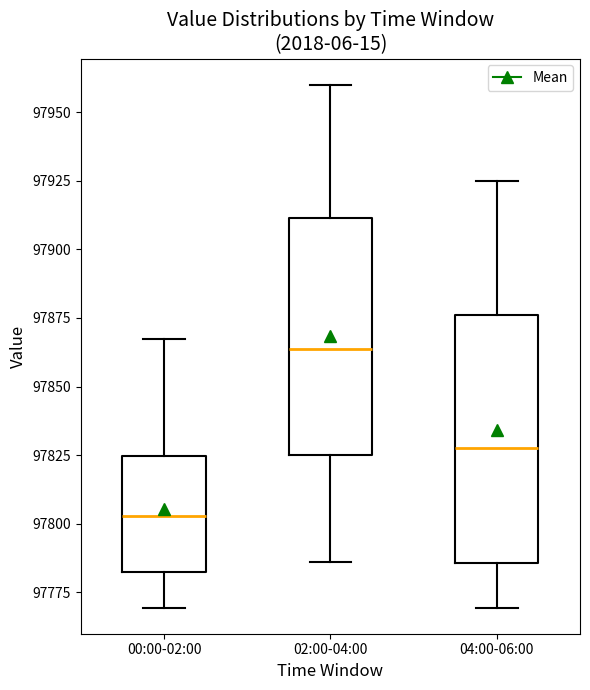

Where is the upper edge of the box for 02:00-04:00 on the y-axis? The values are not printed on the chart, so give them approximately, as read against the axis.

97910